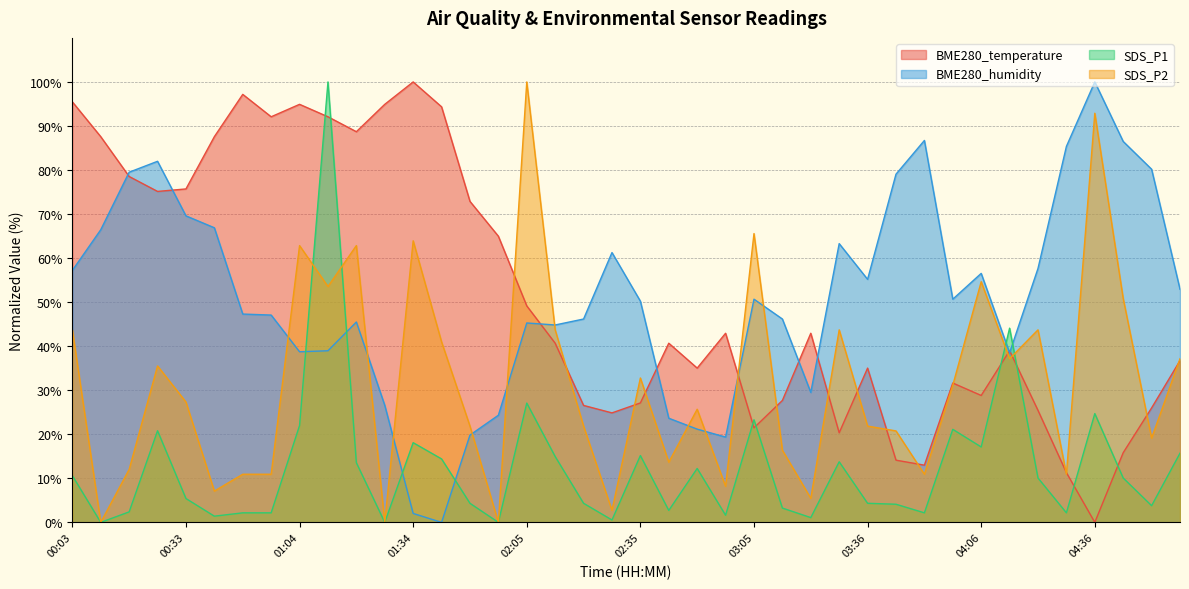

Where do SDS_P2 and BME280_humidity first cross each other?

00:56 and 01:04